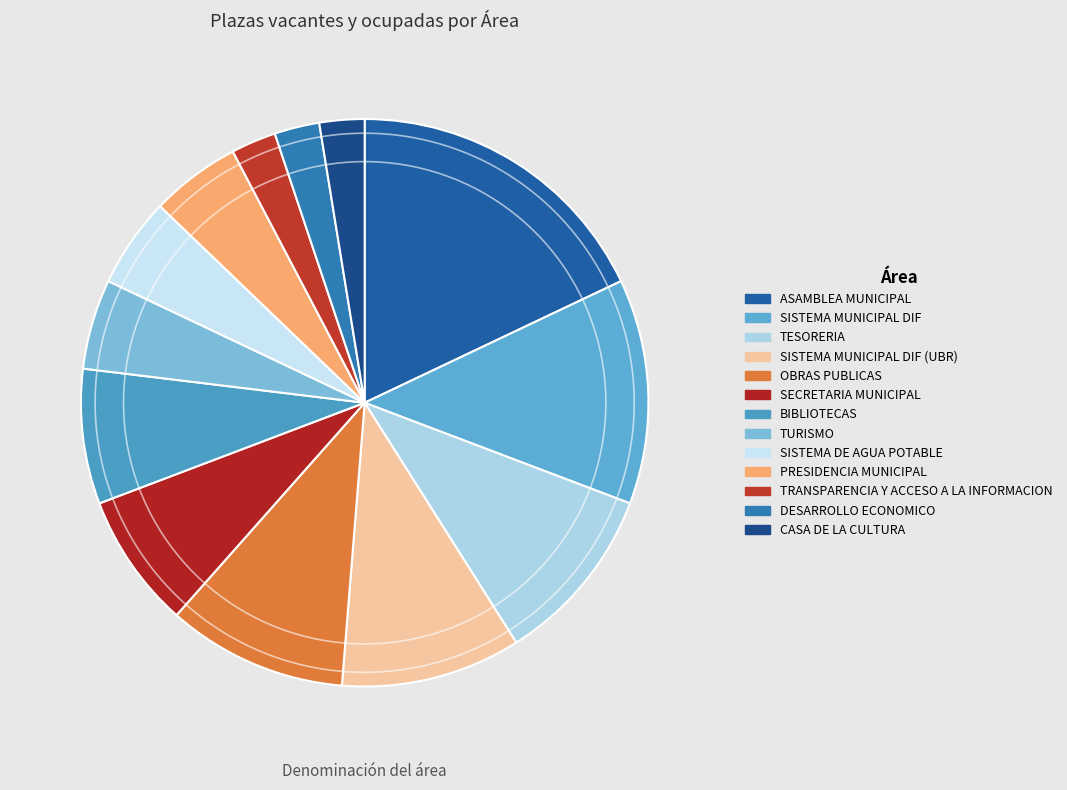

Is the sum of TESORERIA and DESARROLLO ECONOMICO greater than half?

No